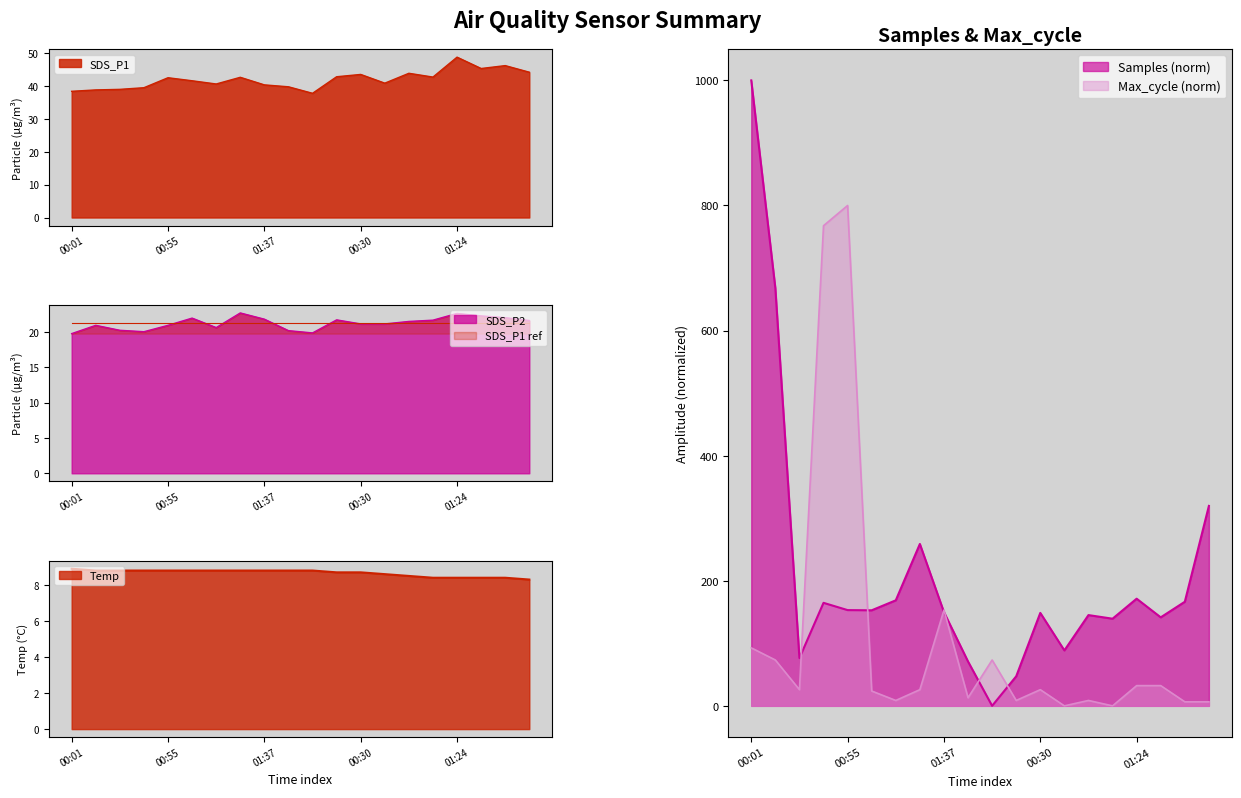

Rank the series by their maximum value, from highest to lowest.

Samples, Max_cycle, SDS_P1, SDS_P2, Temp